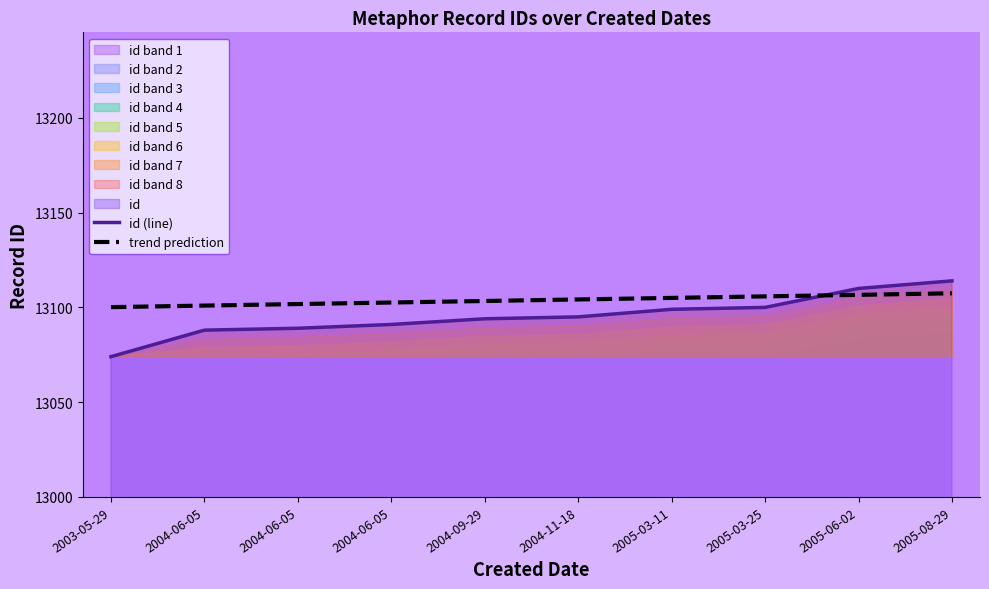

Which series has the largest range (max minus min)?

id (line)